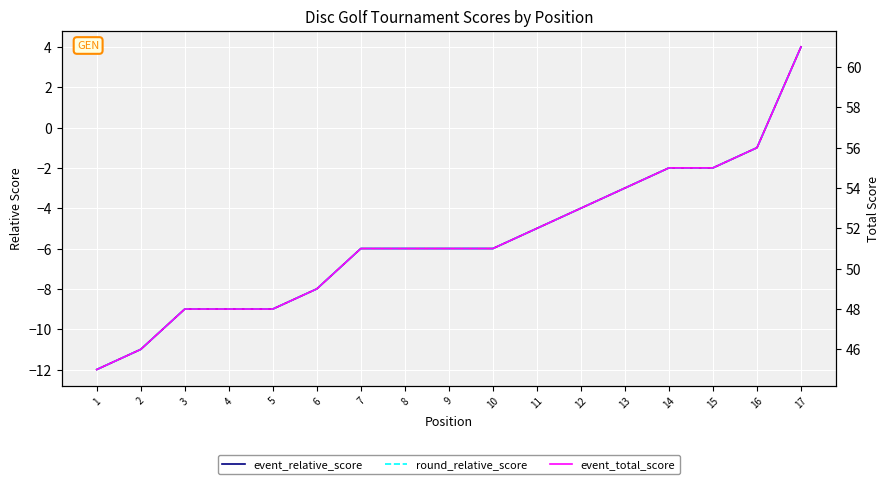

Which category has the lowest value in the event_relative_score series?

1